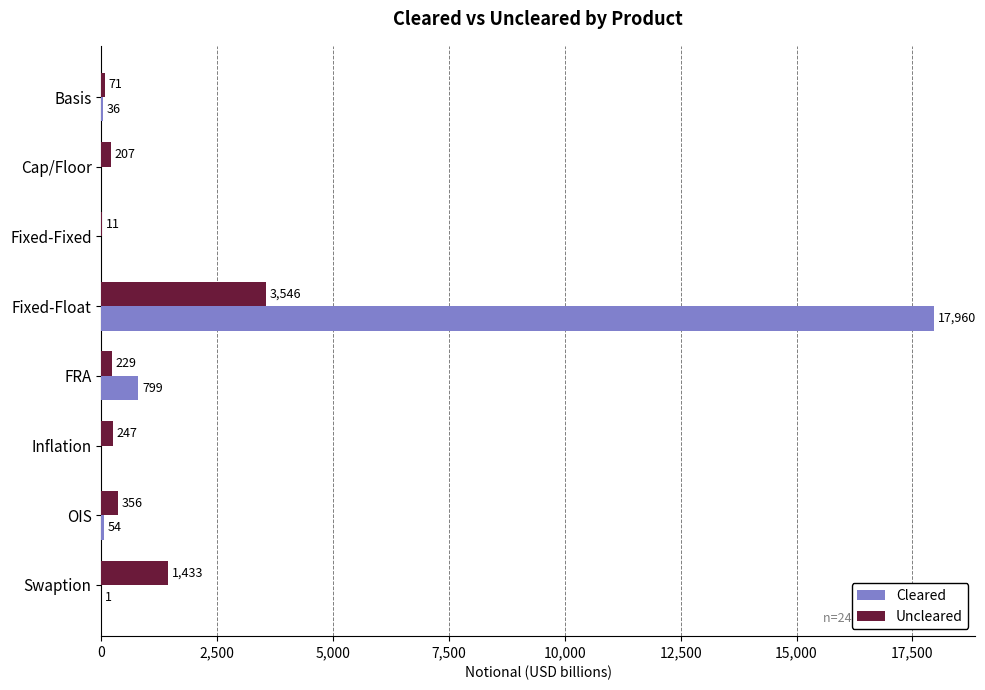

Is it true that Uncleared equals 2538 at Swaption?

False